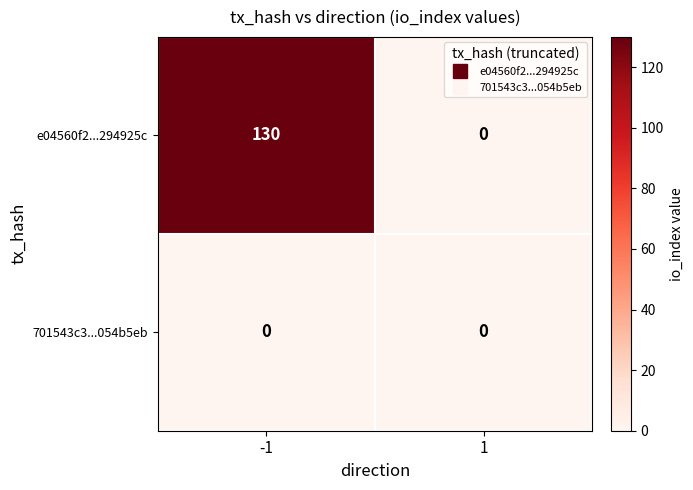

Which series has the largest total across all categories?

e04560f2...294925c